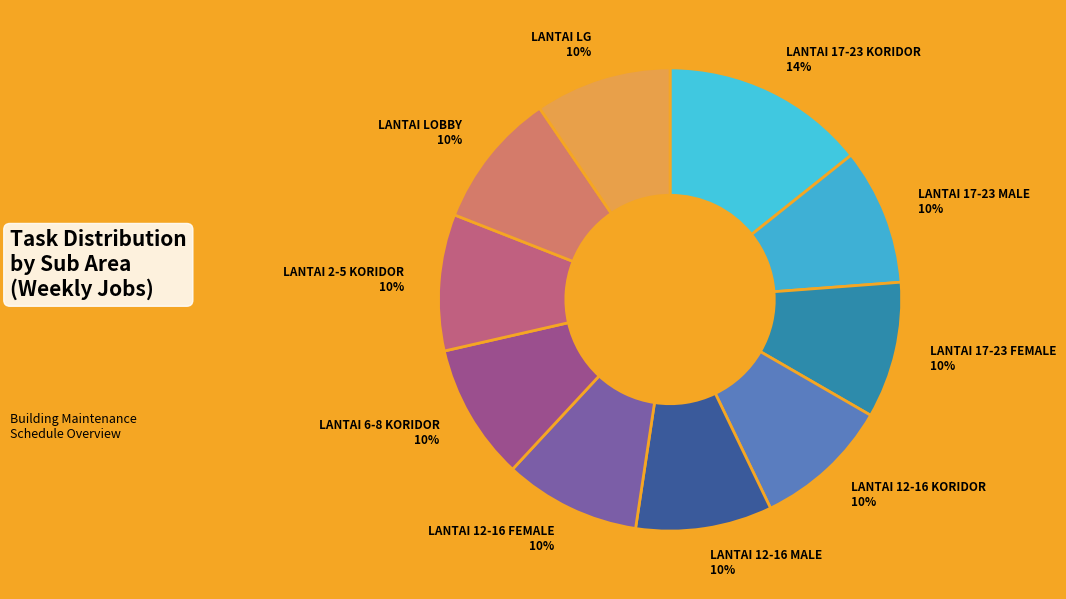

Does LANTAI 12-16 FEMALE 10% represent more than half of the total?

No